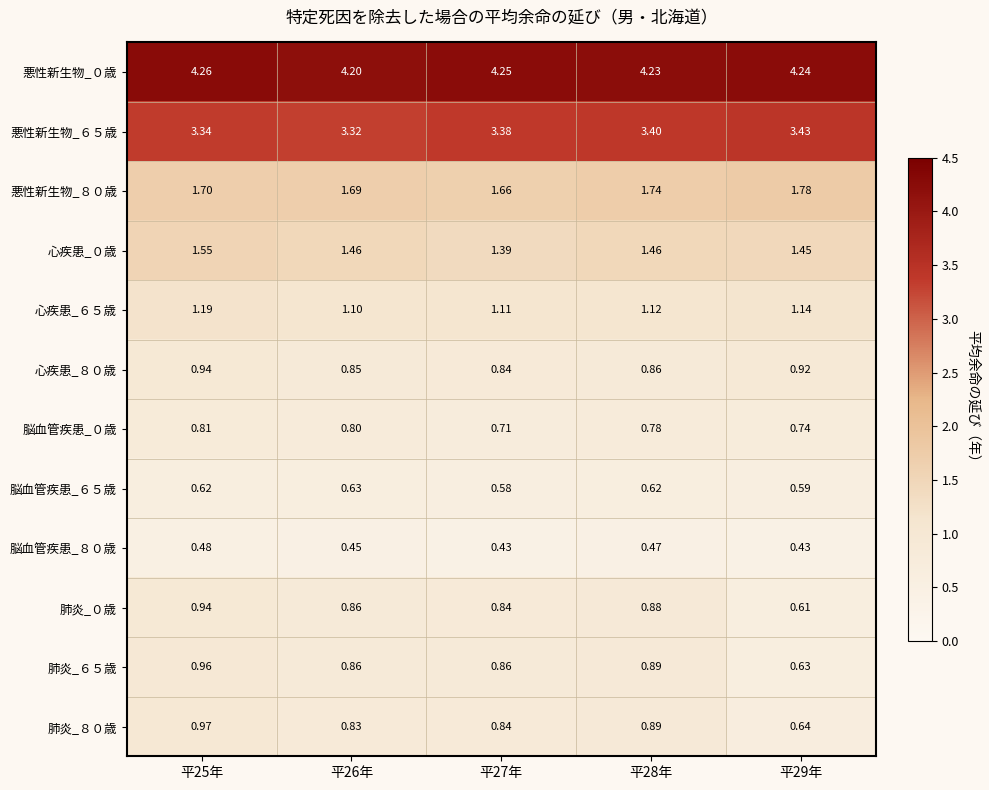

Is the value of 脳血管疾患_０歳 at 平28年 greater than the value of 悪性新生物_０歳 at 平28年?

No